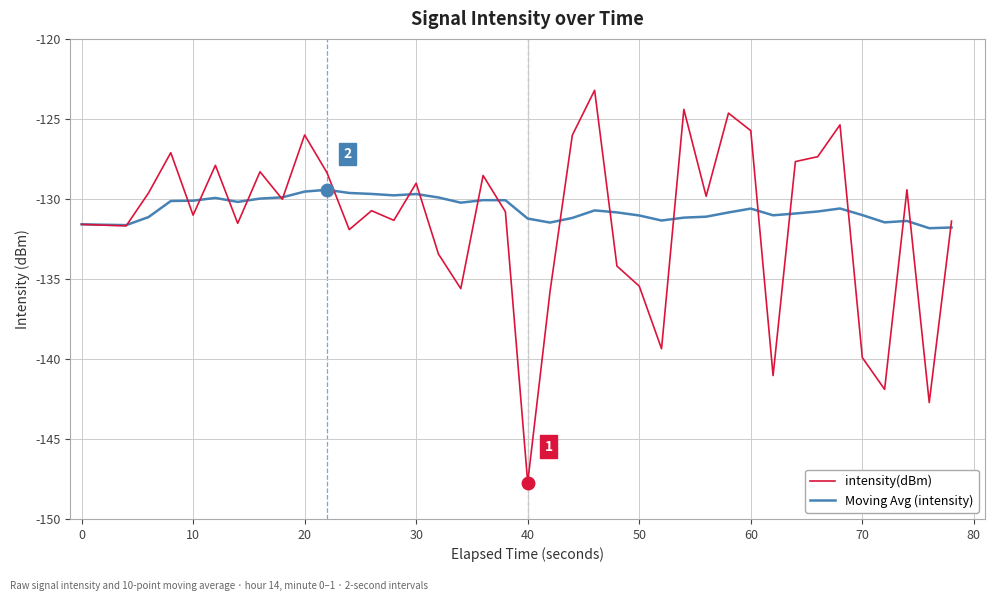

Which series has the widest spread of values?

intensity(dBm)